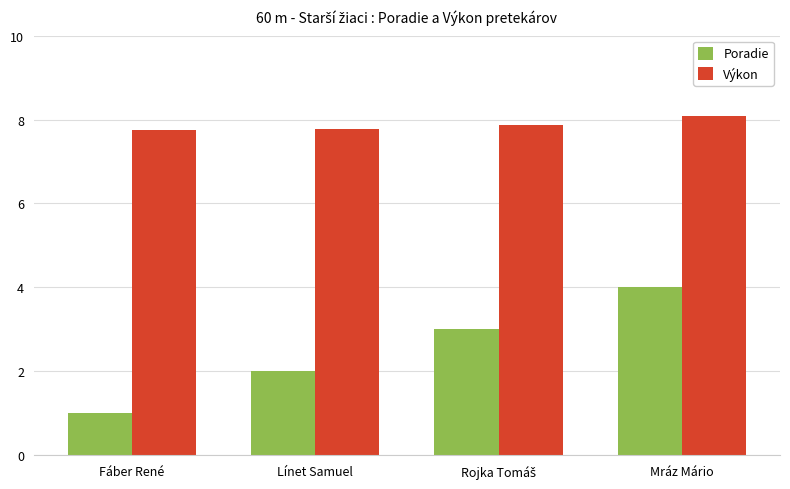

Rank the series by their average value, from highest to lowest.

Výkon, Poradie